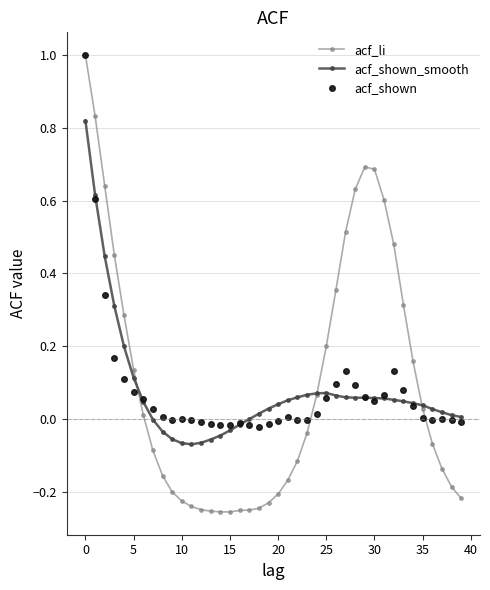

How many lines are shown in the chart?

3